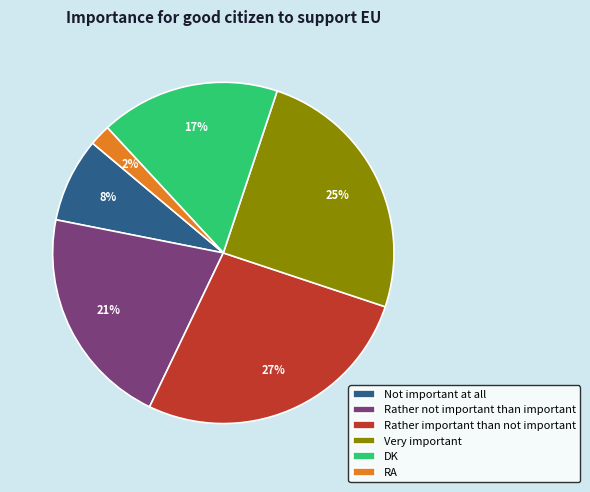

Between Very important and Rather not important than important, which is larger?

Very important